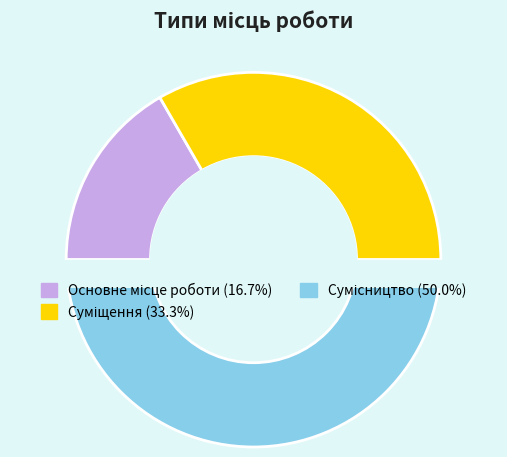

What percentage is the Суміщення slice, to the nearest percent?

33%